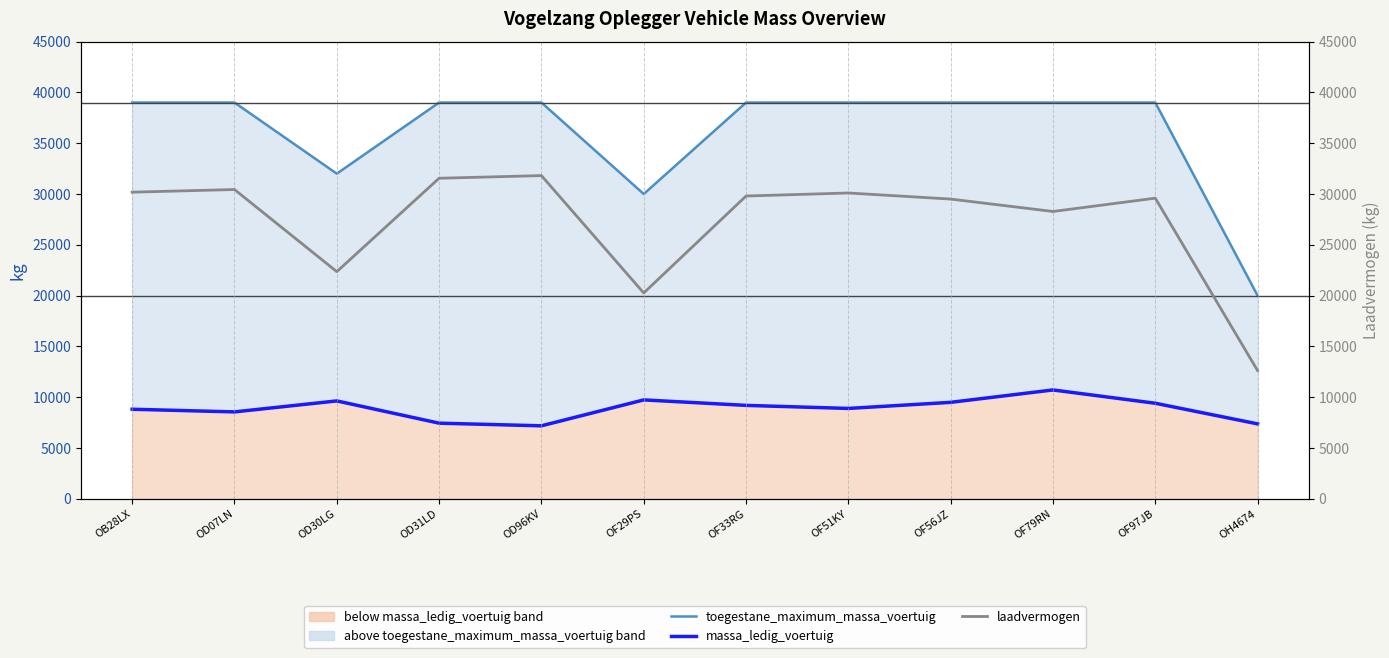

Reading left to right, extract all data points from this chart.

toegestane_maximum_massa_voertuig: OB28LX=39000	OD07LN=39000	OD30LG=32000	OD31LD=39000	OD96KV=39000	OF29PS=30000	OF33RG=39000	OF51KY=39000	OF56JZ=39000	OF79RN=39000	OF97JB=39000	OH4674=20000
massa_ledig_voertuig: OB28LX=8820	OD07LN=8560	OD30LG=9640	OD31LD=7450	OD96KV=7190	OF29PS=9740	OF33RG=9200	OF51KY=8900	OF56JZ=9500	OF79RN=10720	OF97JB=9410	OH4674=7380
laadvermogen: OB28LX=30180	OD07LN=30440	OD30LG=22360	OD31LD=31550	OD96KV=31810	OF29PS=20260	OF33RG=29800	OF51KY=30100	OF56JZ=29500	OF79RN=28280	OF97JB=29590	OH4674=12620